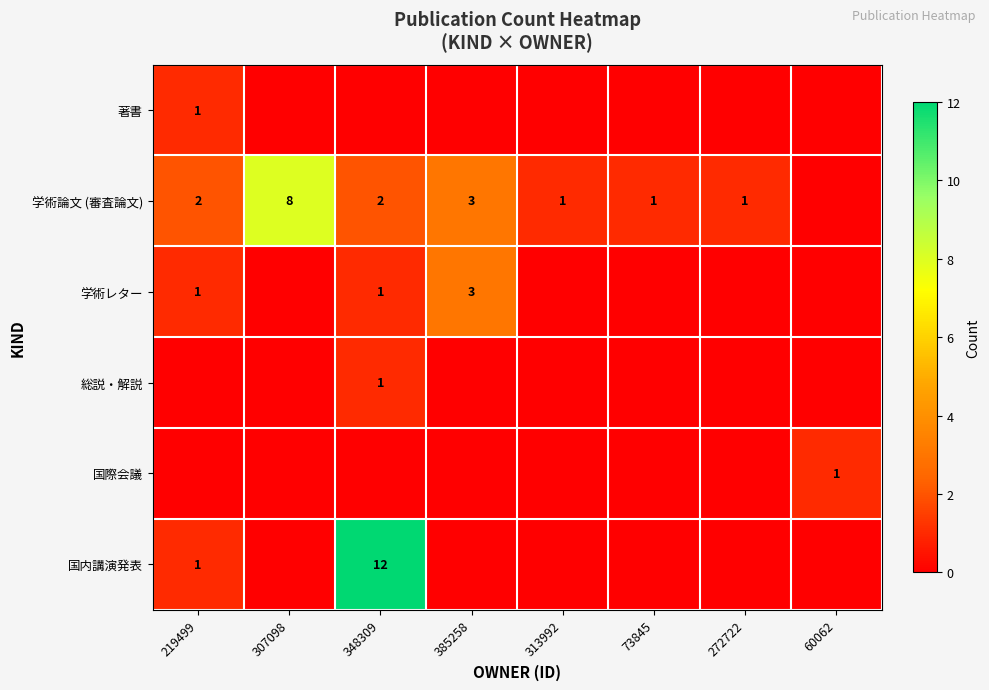

At which category is the sum across all series the highest?

348309